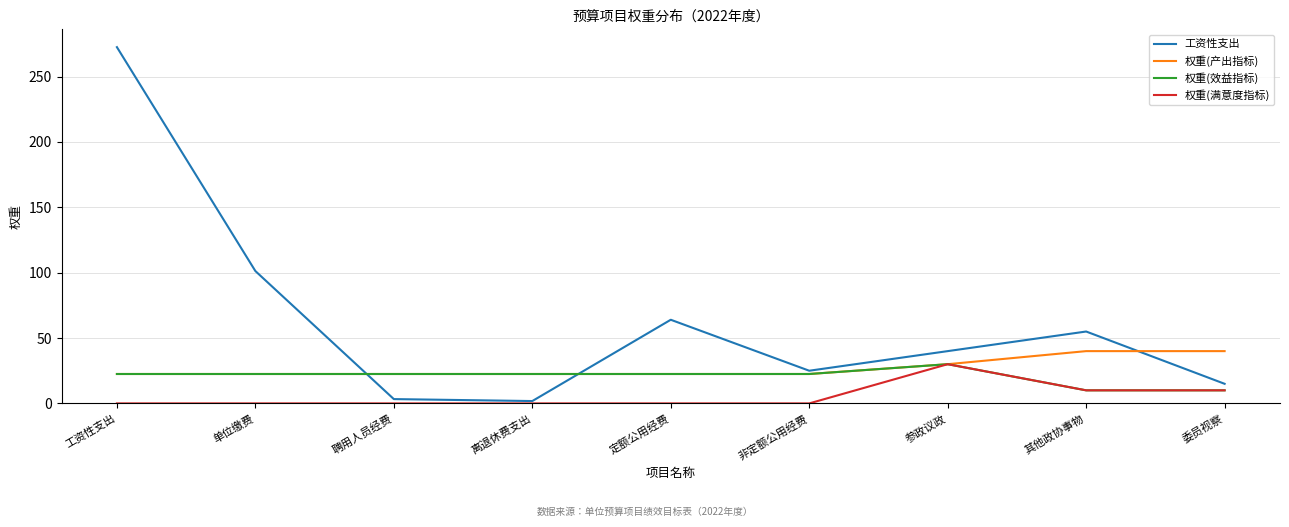

What is the minimum value for 权重(效益指标)?

10.0